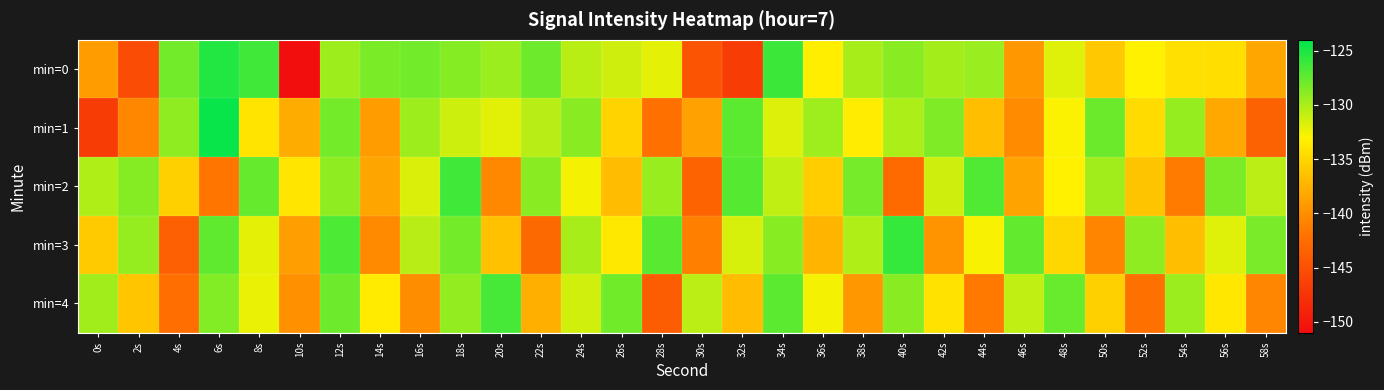

Which label corresponds to the smallest value in the chart?

10s